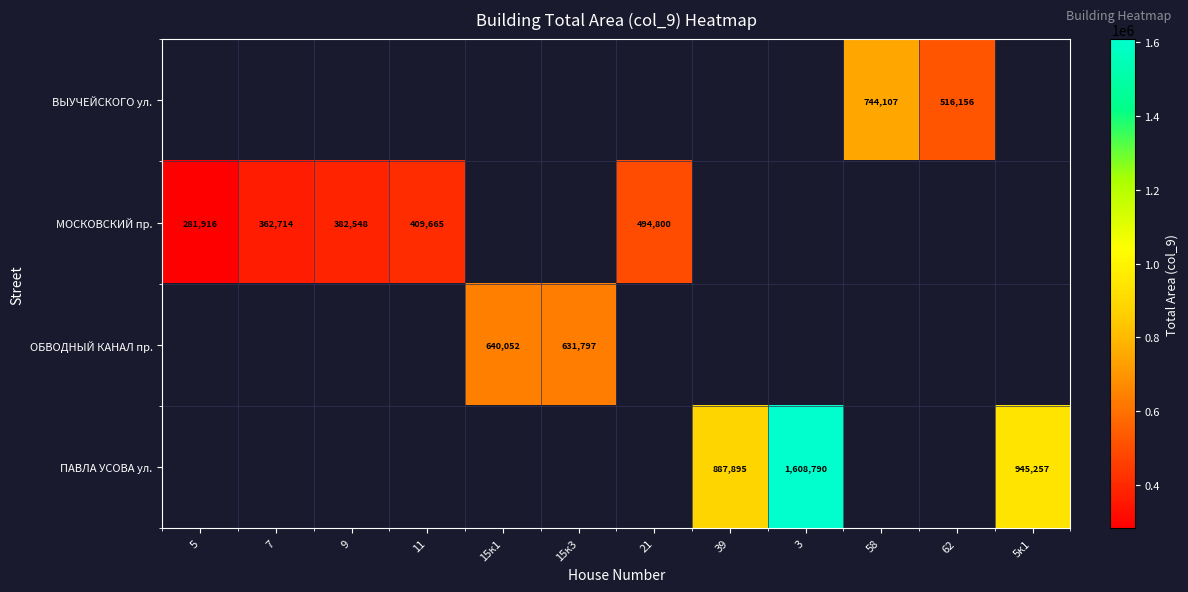

The ВЫУЧЕЙСКОГО ул. series shows 162042 at 62. True or false?

False